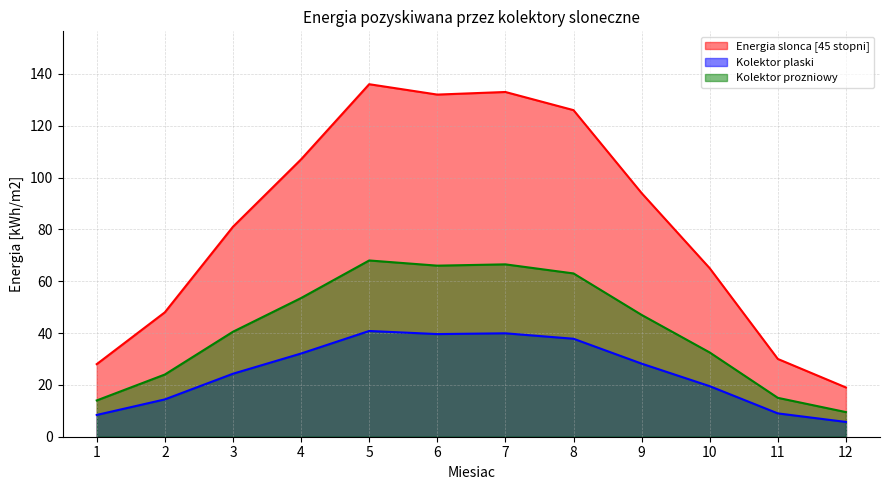

At which label does Kolektor plaski first exceed 28?

4